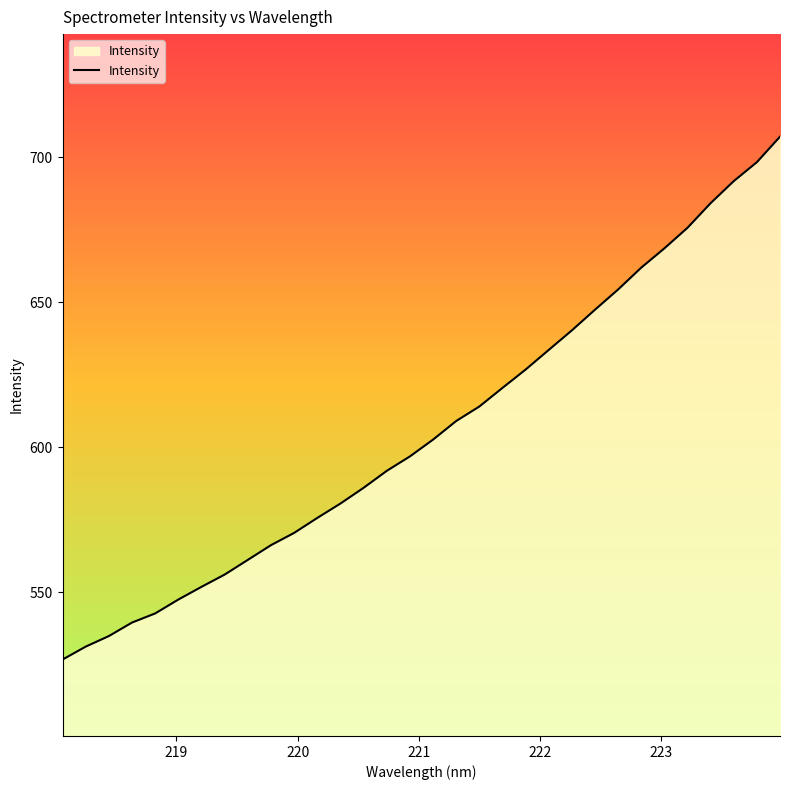

How many lines are shown in the chart?

1